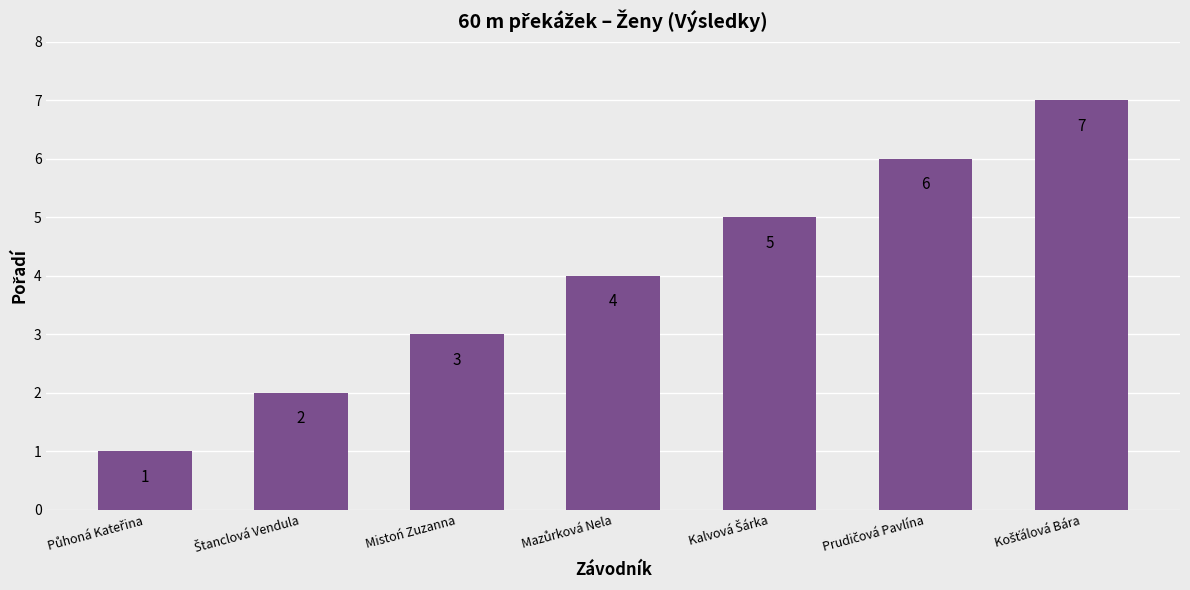

How many values are between 2 and 6?

5